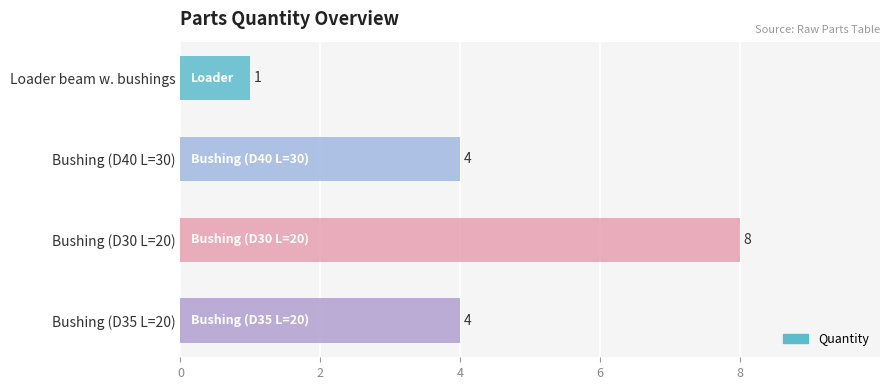

What is the ratio of the value at Bushing (D35 L=20) to the value at Loader beam w. bushings?

4.0